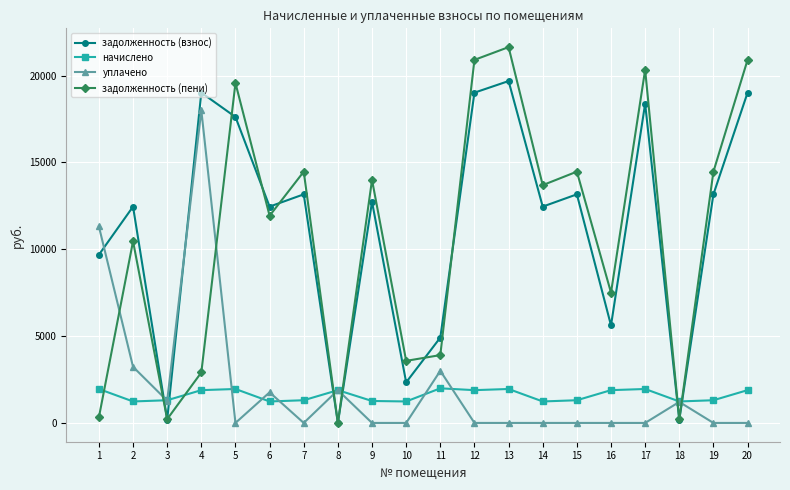

Read the задолженность (пени) value at 20.

20903.0